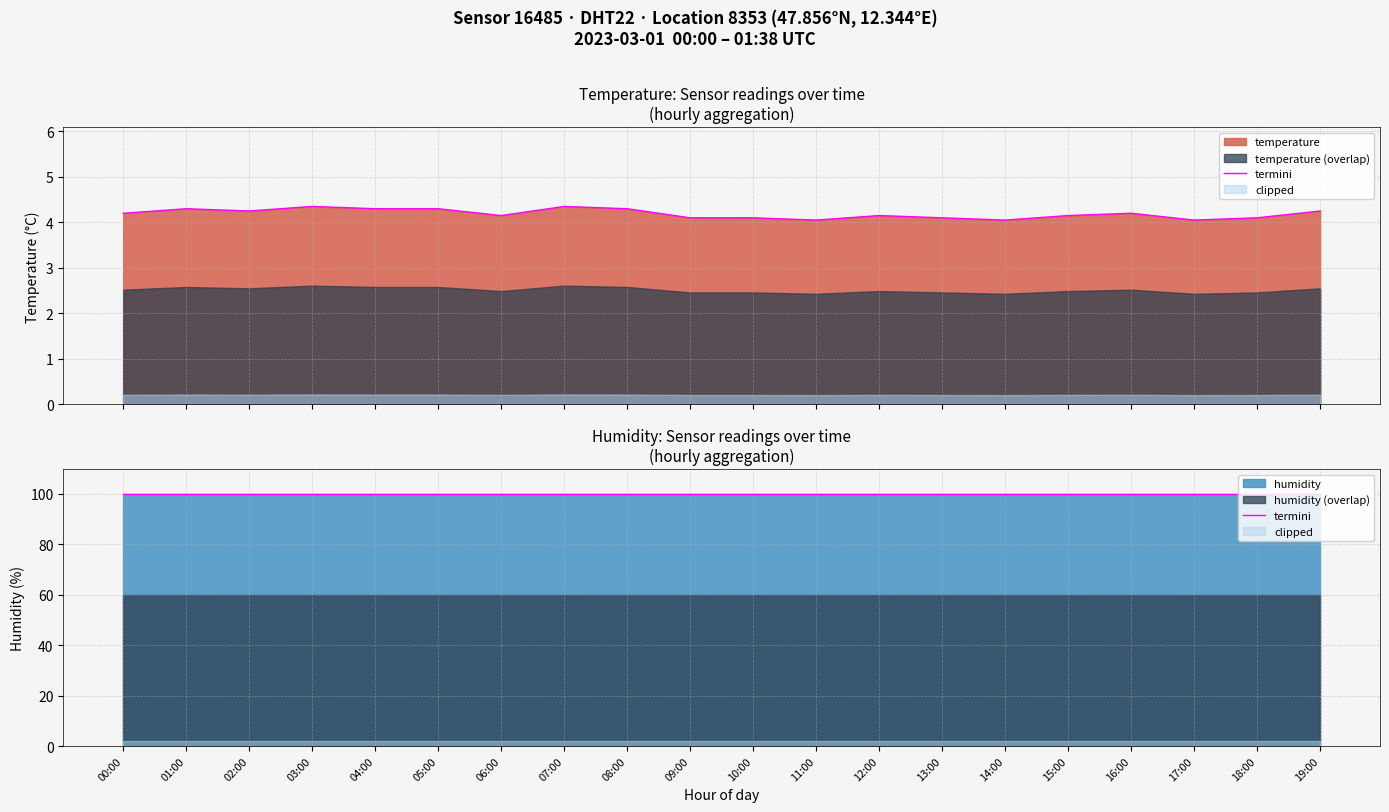

List the series in order of their peak value, lowest first.

temperature, humidity